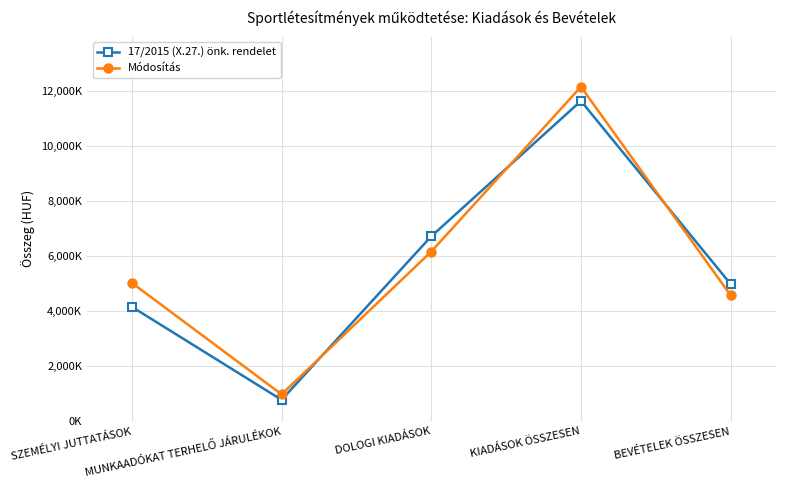

What is the label of the 2nd point from the left?

MUNKAADÓKAT TERHELŐ JÁRULÉKOK